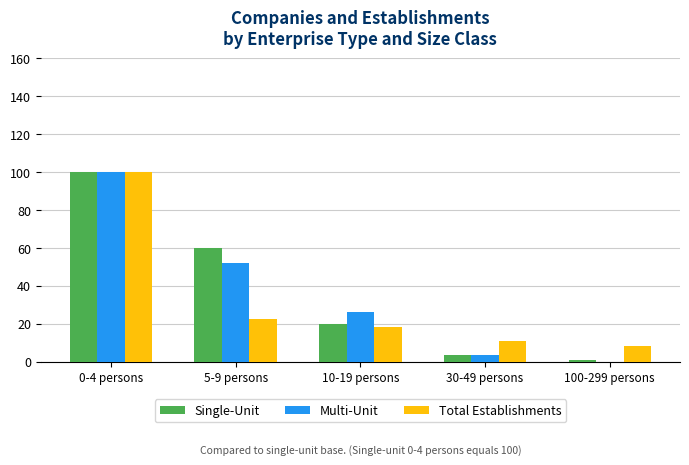

What is the total value across all series at 30-49 persons?

18.4